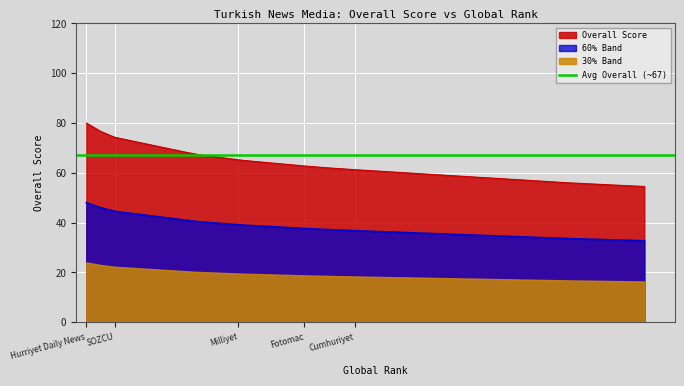

Count the number of categories in the chart.

15